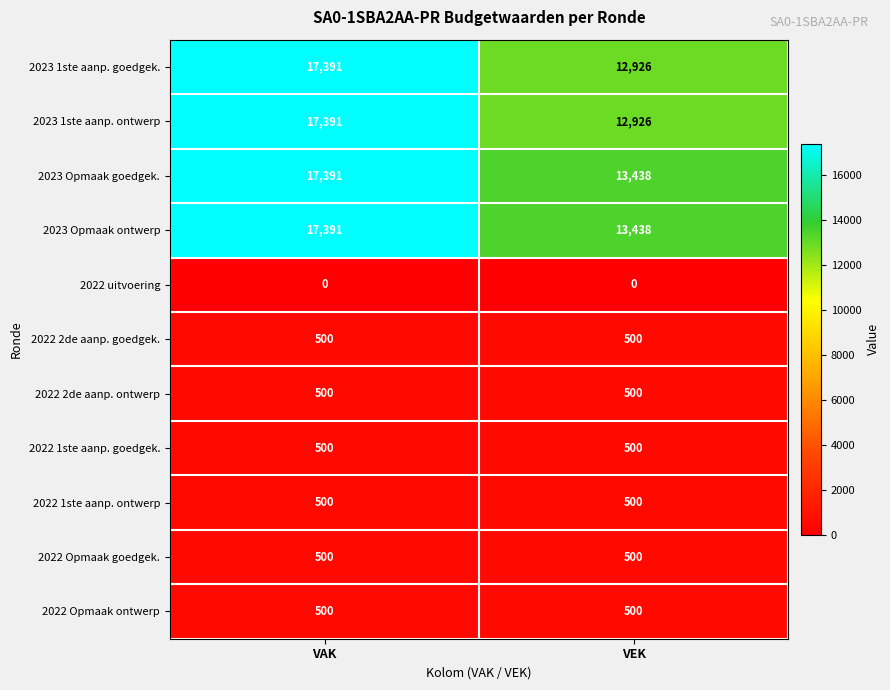

Is the value of 2022 uitvoering at VEK greater than the value of 2022 Opmaak goedgek. at VAK?

No